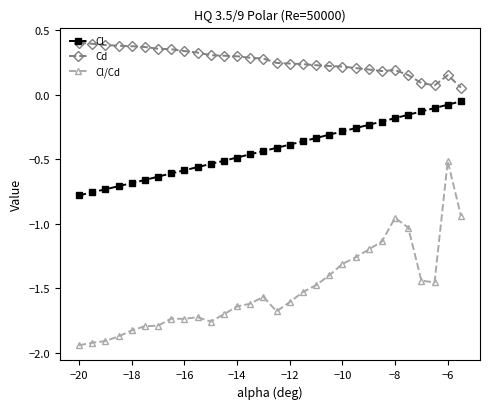

Which series has the widest spread of values?

Cl/Cd